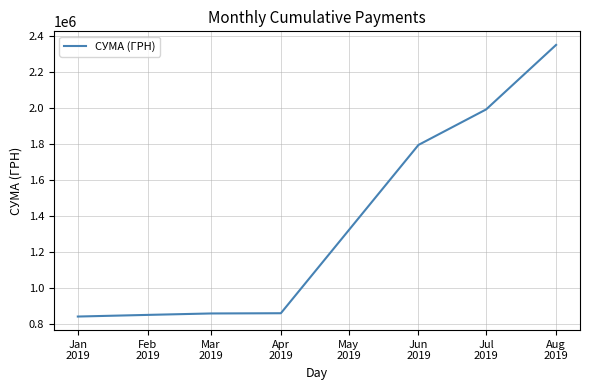

What position from the right is Jun
2019?

3